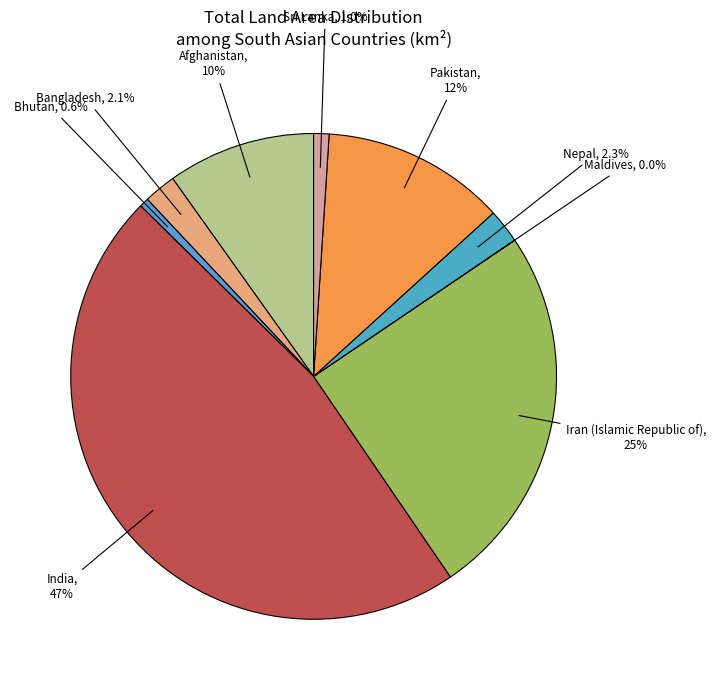

Is there any slice that represents more than half of the pie?

No